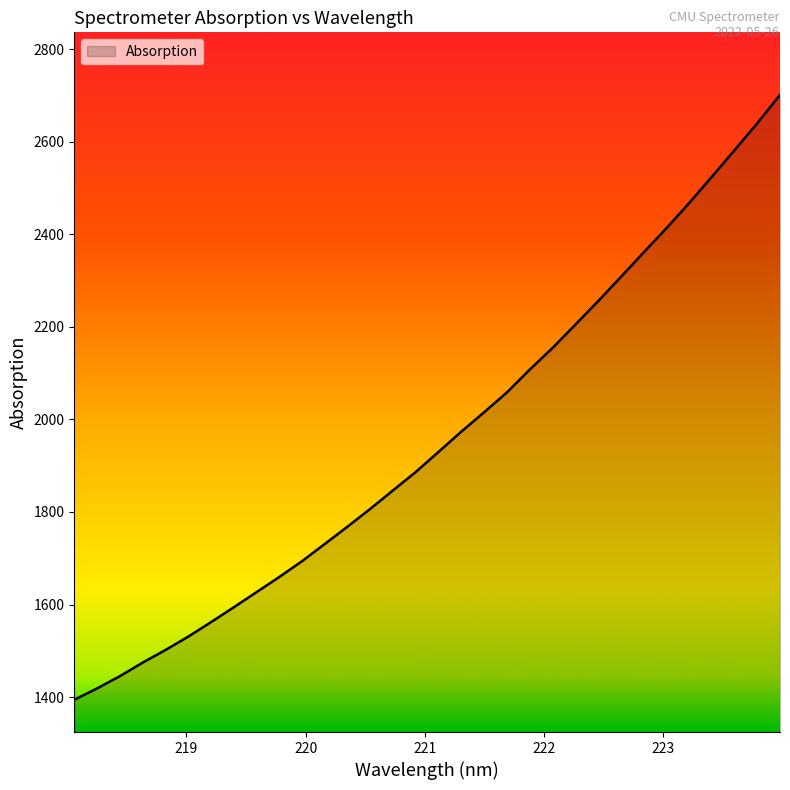

What is the difference between the maximum and minimum values?

1306.7